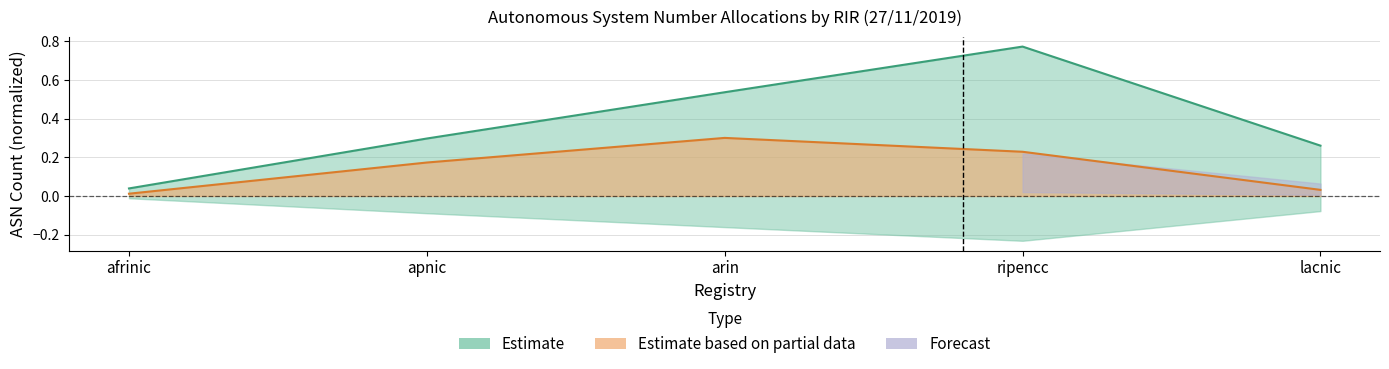

Where is Advertised ASNs nearest to the value 0?

afrinic